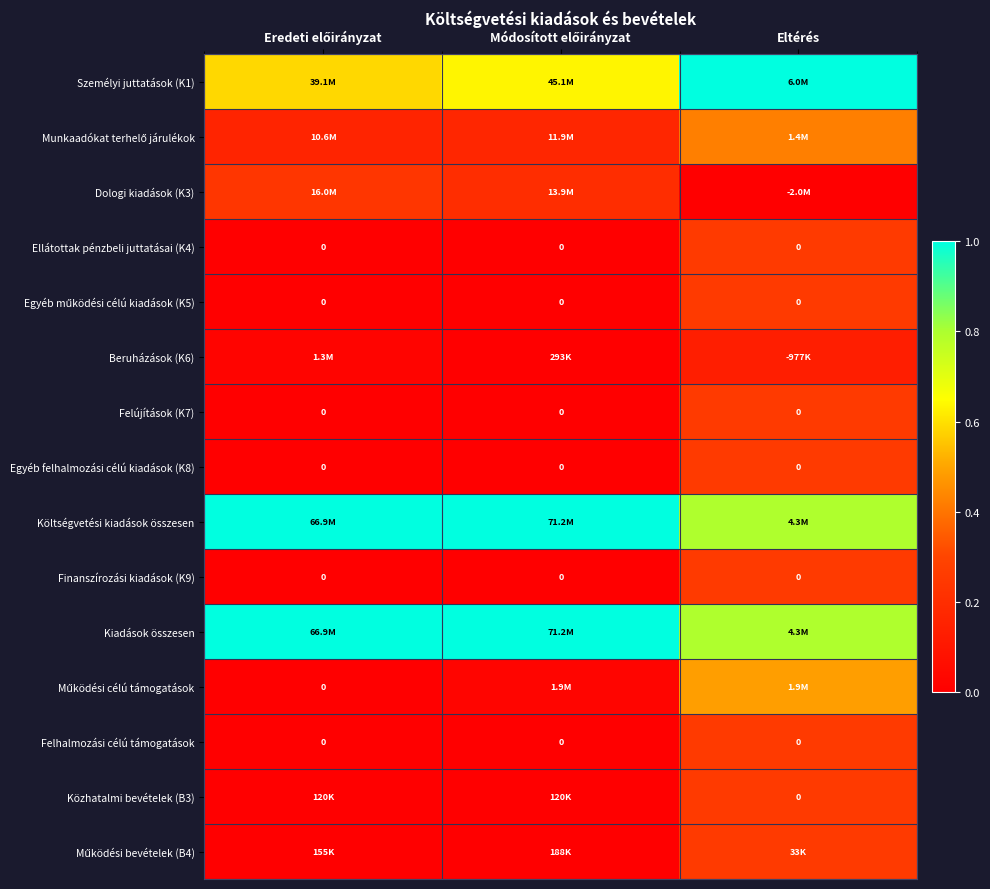

The Beruházások (K6) series shows 0.0 at Eredeti előirányzat. True or false?

True